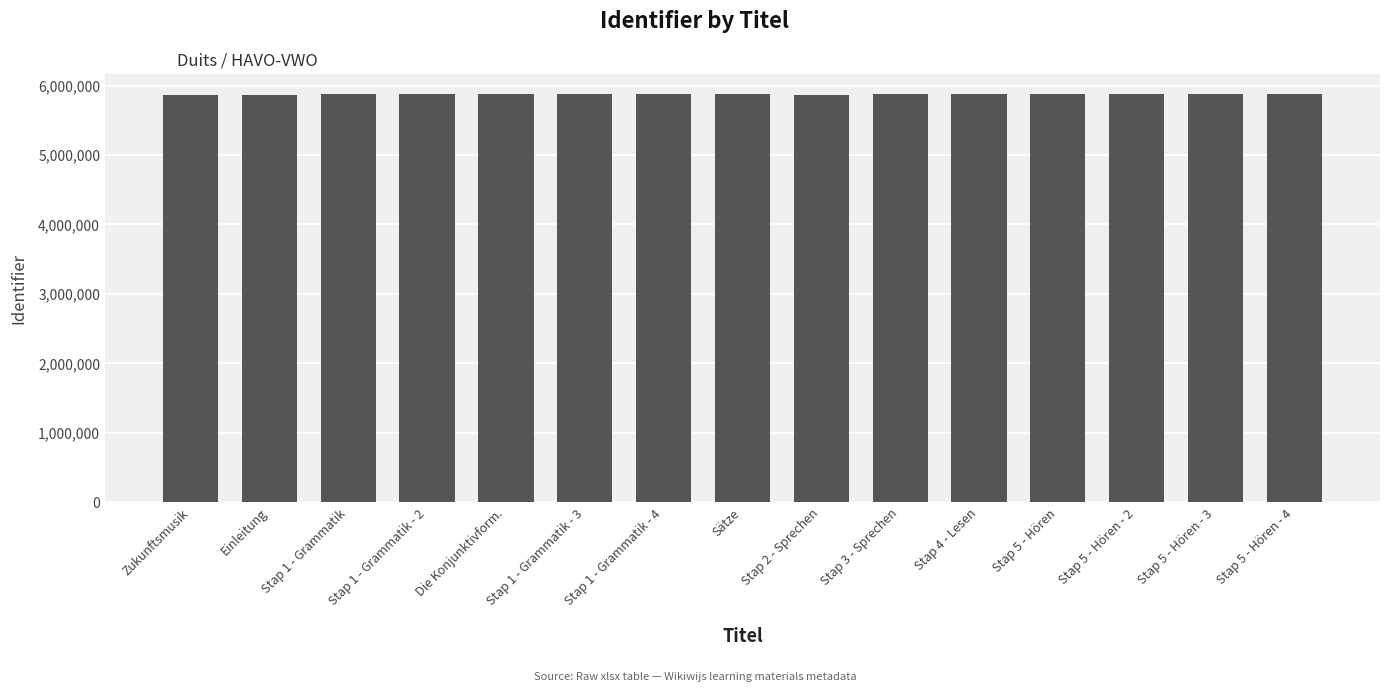

What position from the right is Einleitung?

14